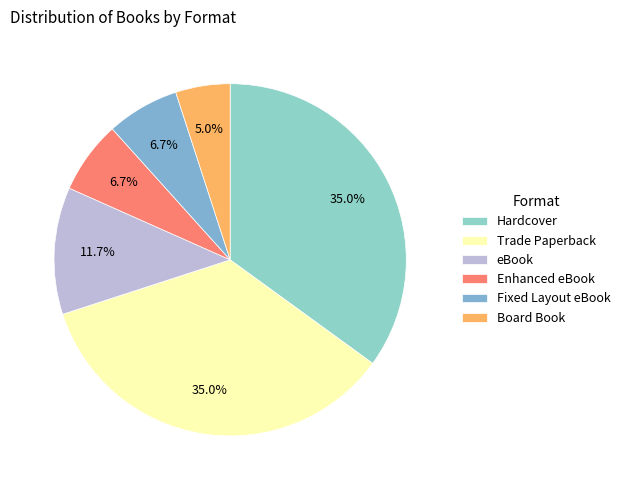

To the nearest percent, what is the average slice percentage?

17%